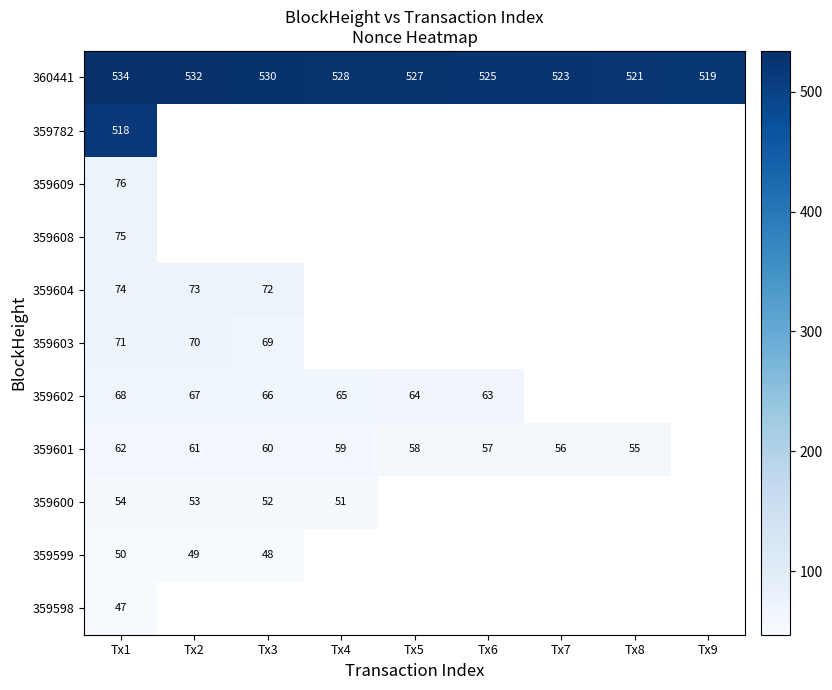

The 359604 series shows 117 at Tx2. True or false?

False